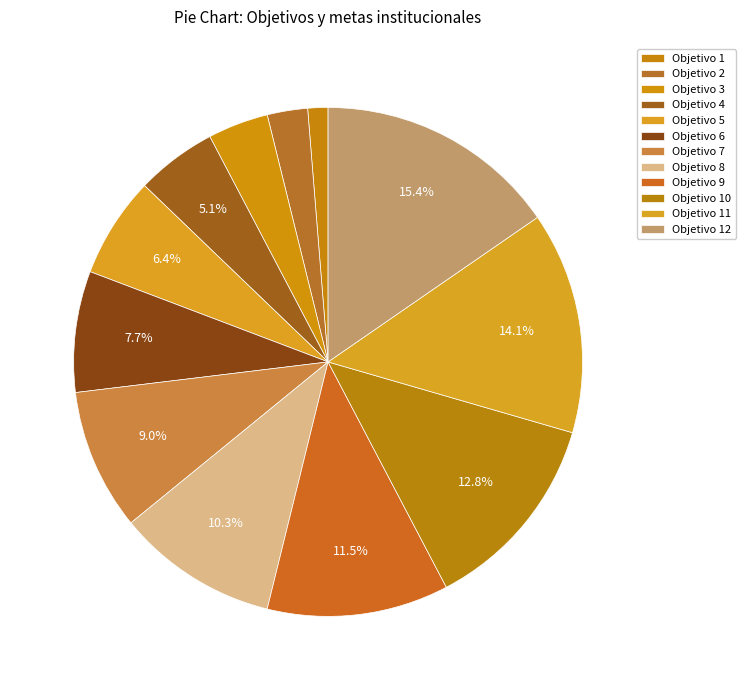

How many segments does this pie chart have?

12